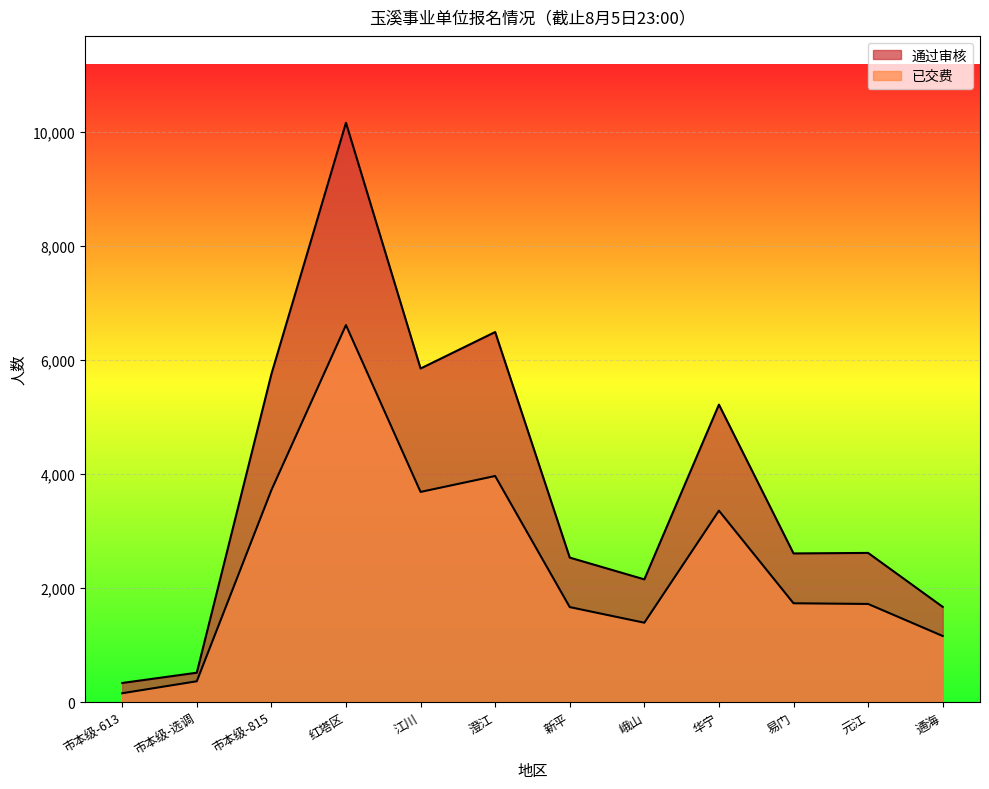

How many values in the 通过审核 series exceed 2615?

5